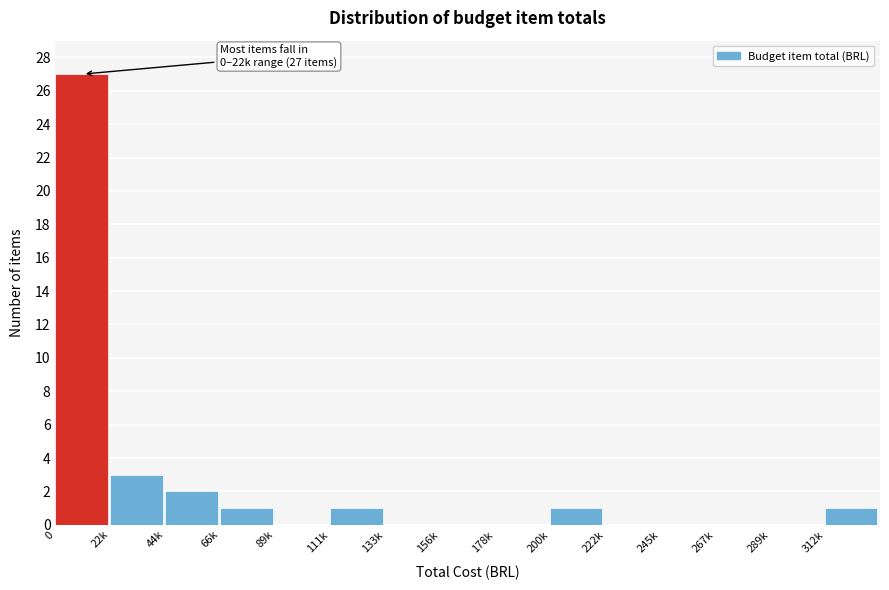

Reading left to right, transcribe all the data shown in this chart.

0=27	22k=3	44k=2	66k=1	89k=0	111k=1	133k=0	156k=0	178k=0	200k=1	222k=0	245k=0	267k=0	289k=0	312k=1